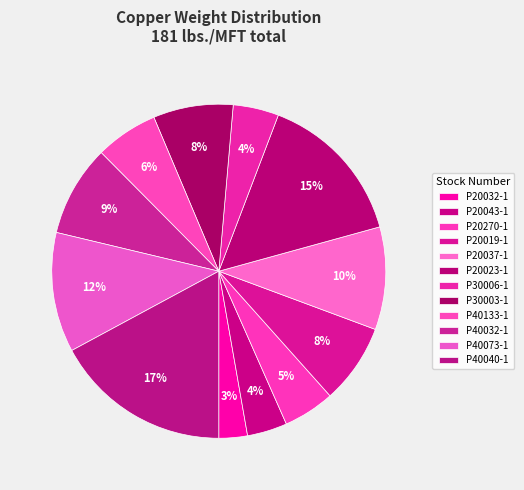

Is the sum of P40032-1 and P40040-1 greater than half?

No